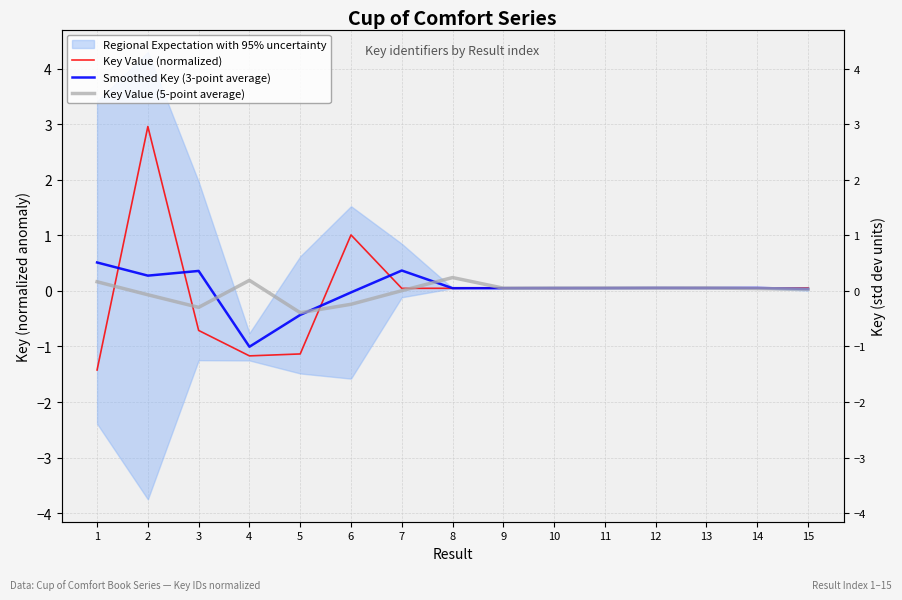

Is it true that Smoothed Key (3-point average) equals 0.1 at 3?

False